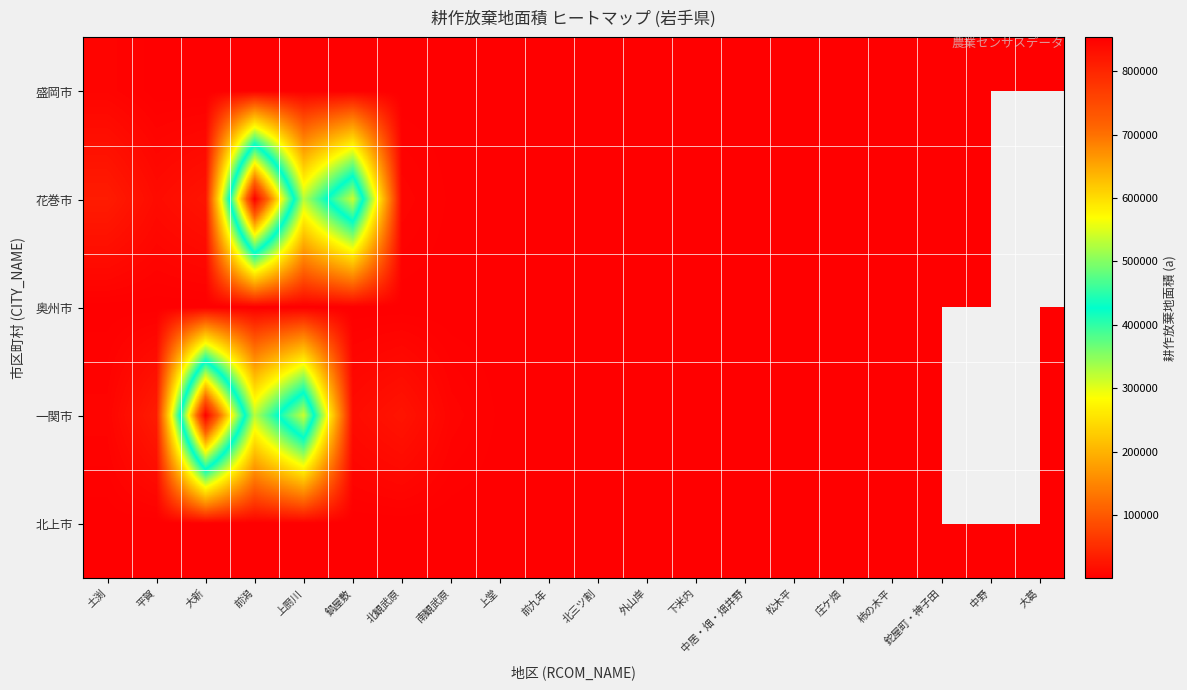

Between 庄ケ畑 and 中野, which series saw the biggest shift?

盛岡市